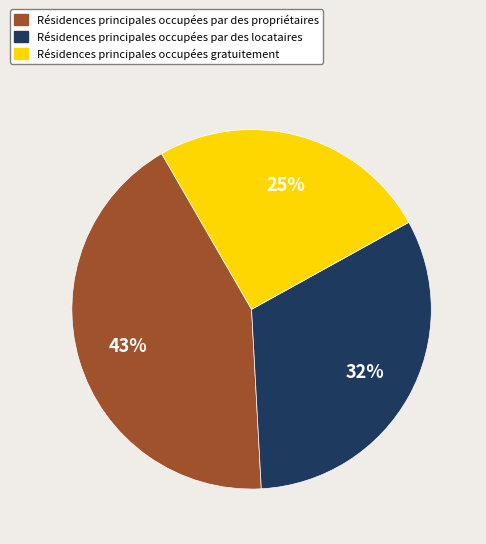

Which category has the smallest portion of the pie?

Résidences principales occupées gratuitement